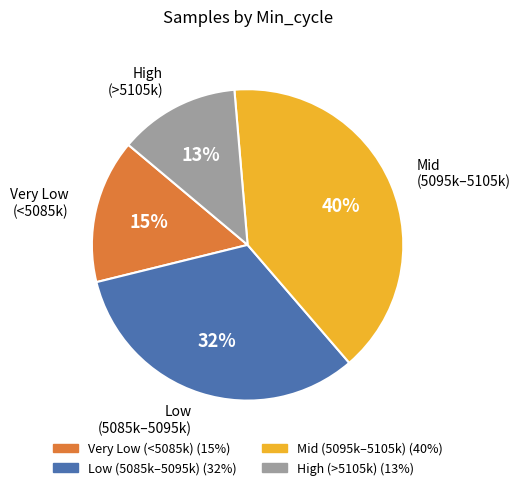

To the nearest percent, what is the difference between the largest and smallest slice percentages?

27%